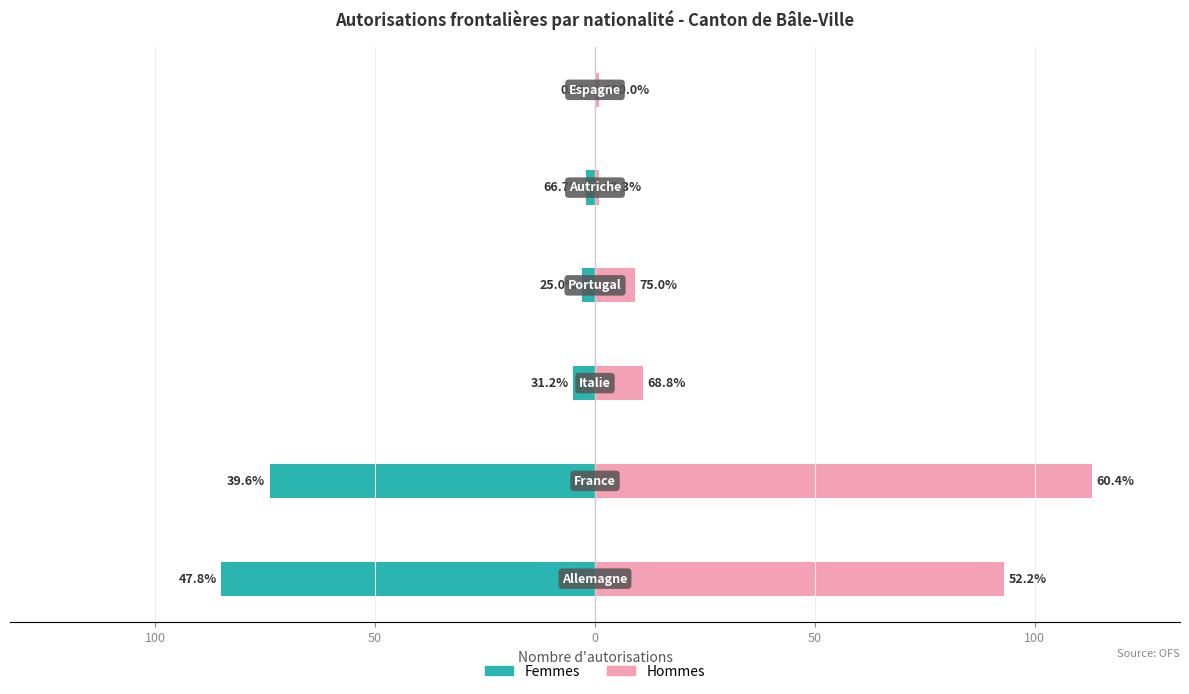

What is the difference between the maximum and minimum values in the Hommes series?

112